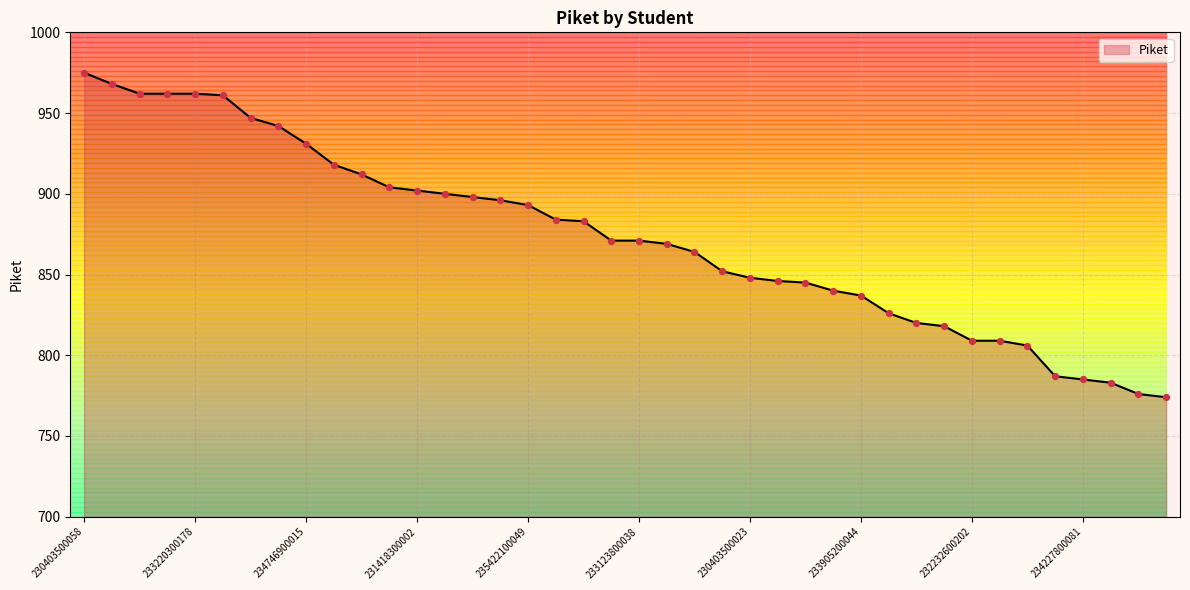

What is the difference between the maximum and minimum values?

201.0